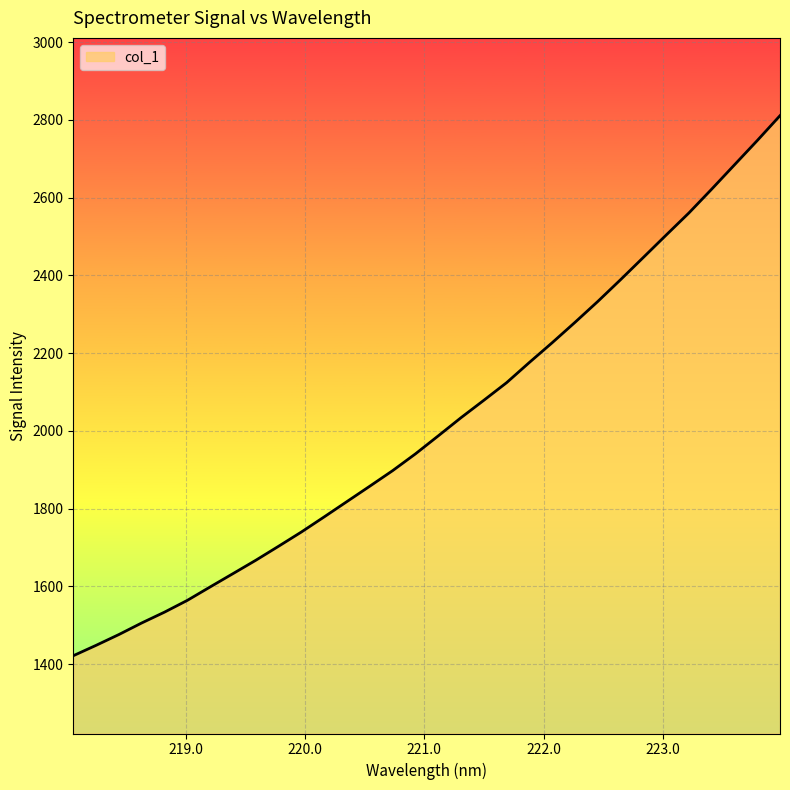

What is the smallest value displayed?

1421.9